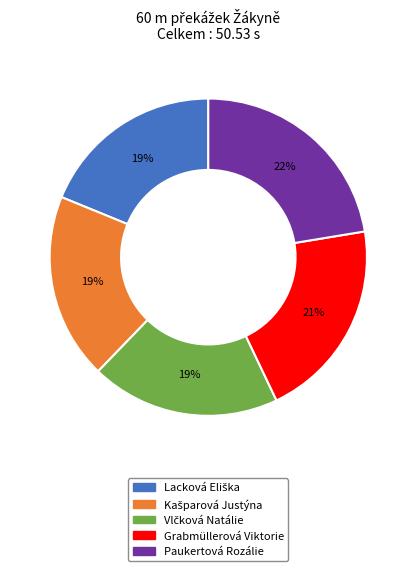

Which slice is the largest?

Paukertová Rozálie